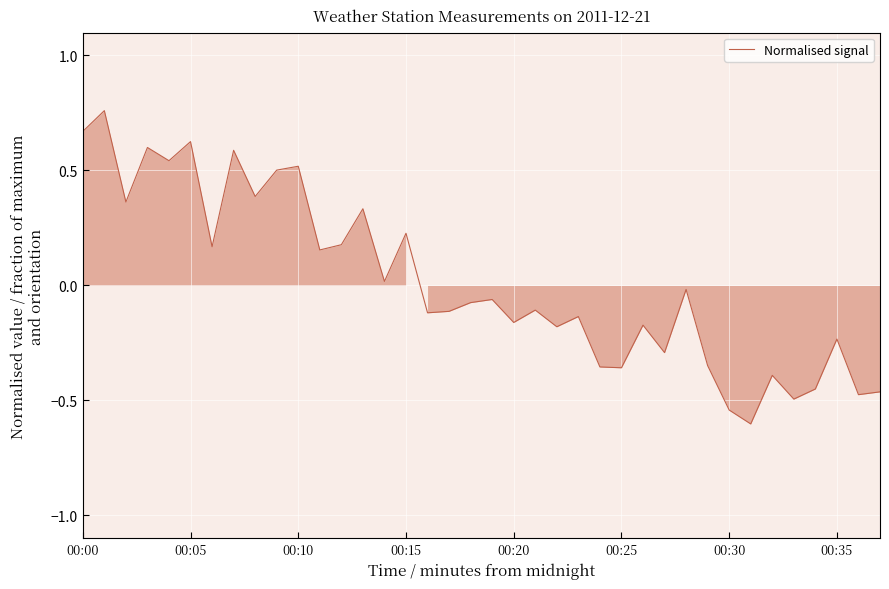

What is the smallest value displayed?

-0.6